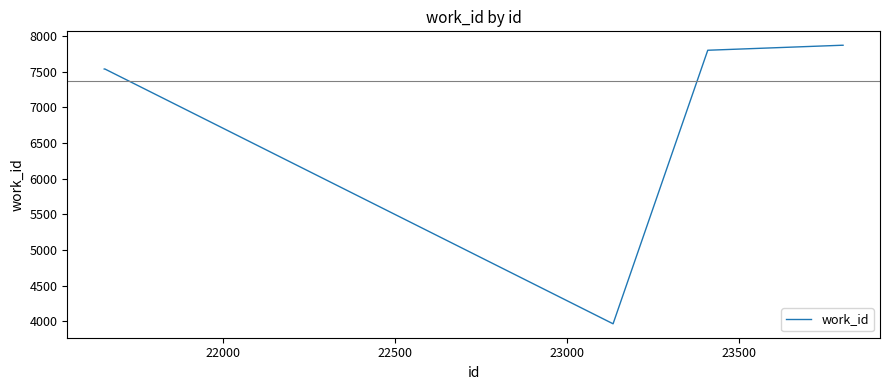

What is the difference between the second highest and minimum values?

3906